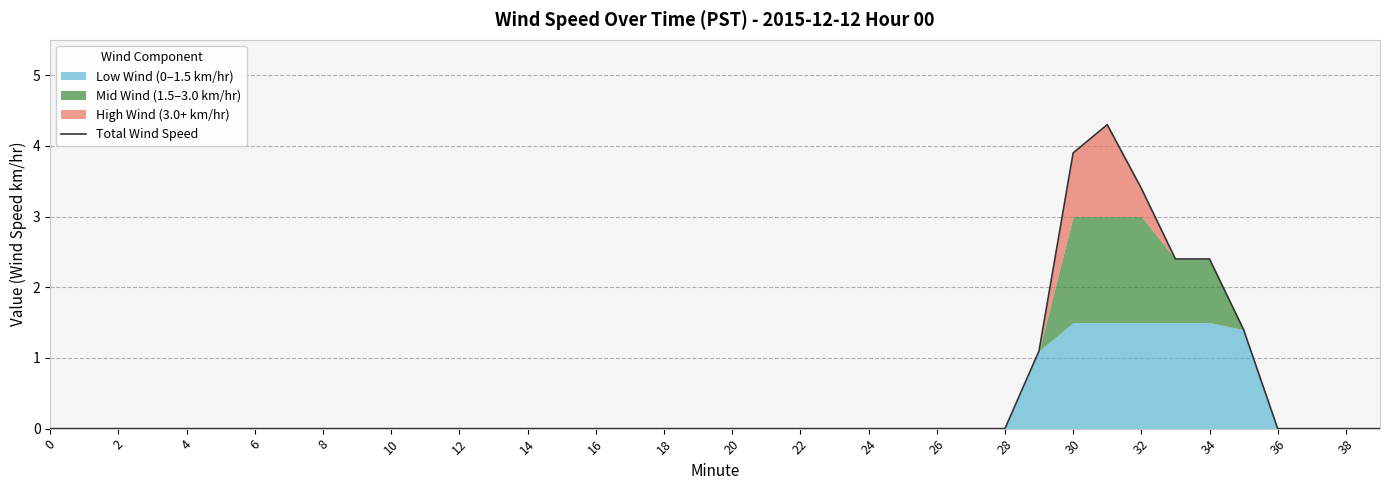

What is the maximum value shown in the chart?

4.3